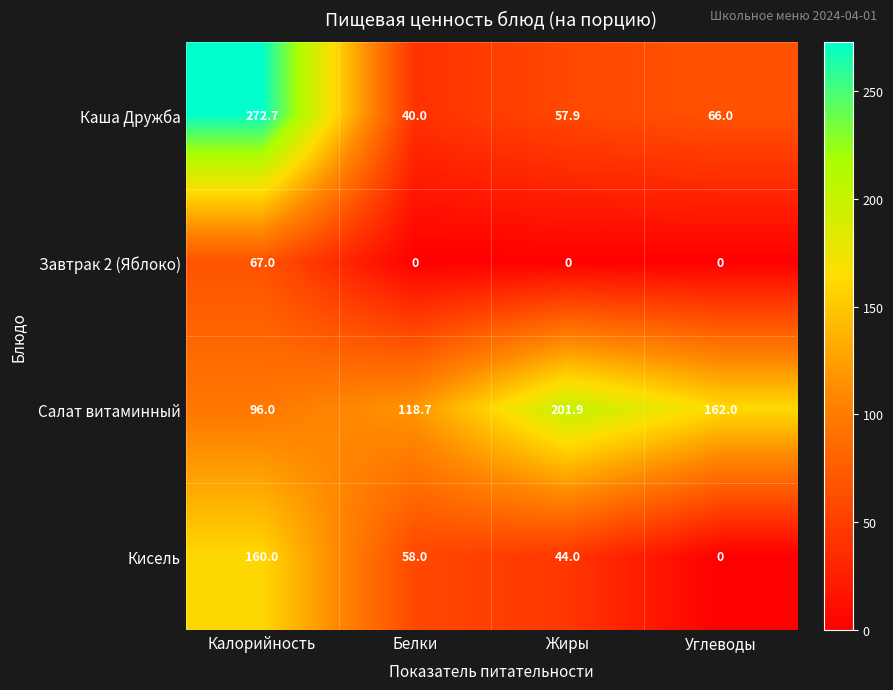

Reading left to right, transcribe all the data shown in this chart.

Каша Дружба: 272.7	40.0	57.9	66.0
Завтрак 2 (Яблоко): 67.0	0.0	0.0	0.0
Салат витаминный: 96.0	118.7	201.9	162.0
Кисель: 160.0	58.0	44.0	0.0